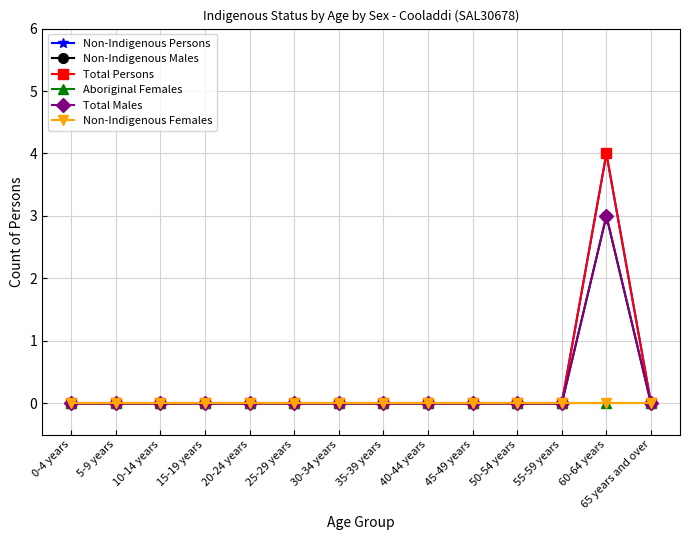

At which label does Non-Indigenous Persons reach its minimum?

0-4 years